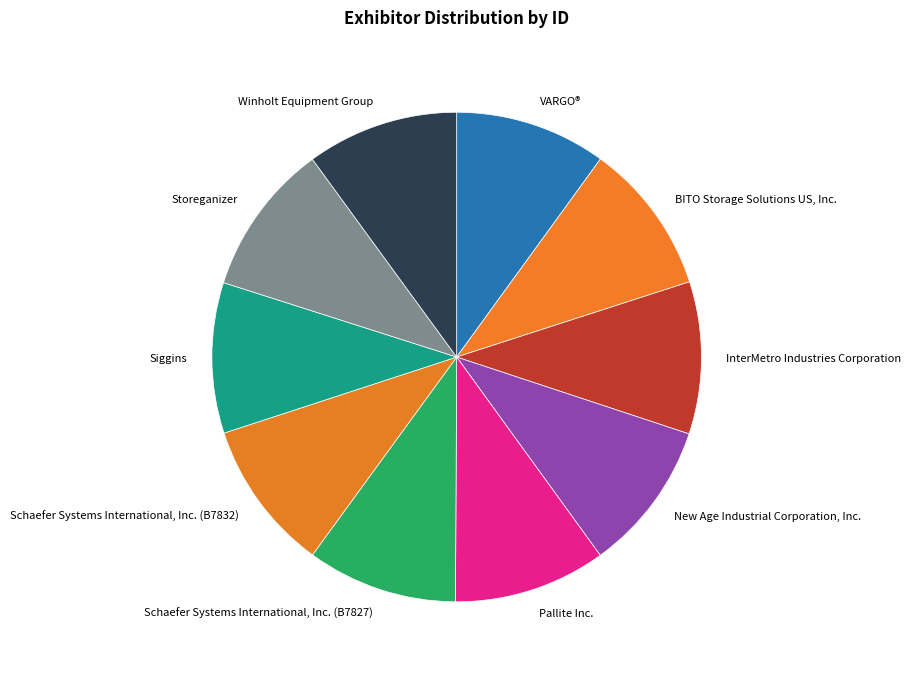

Does Siggins represent more than half of the total?

No